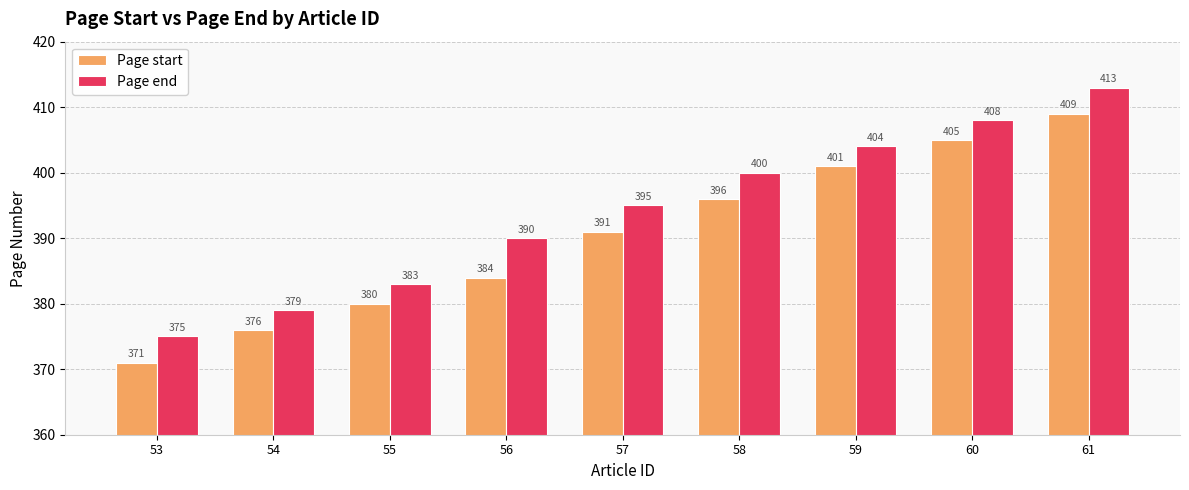

What is the sum of the Page start values at 60 and 56?

789